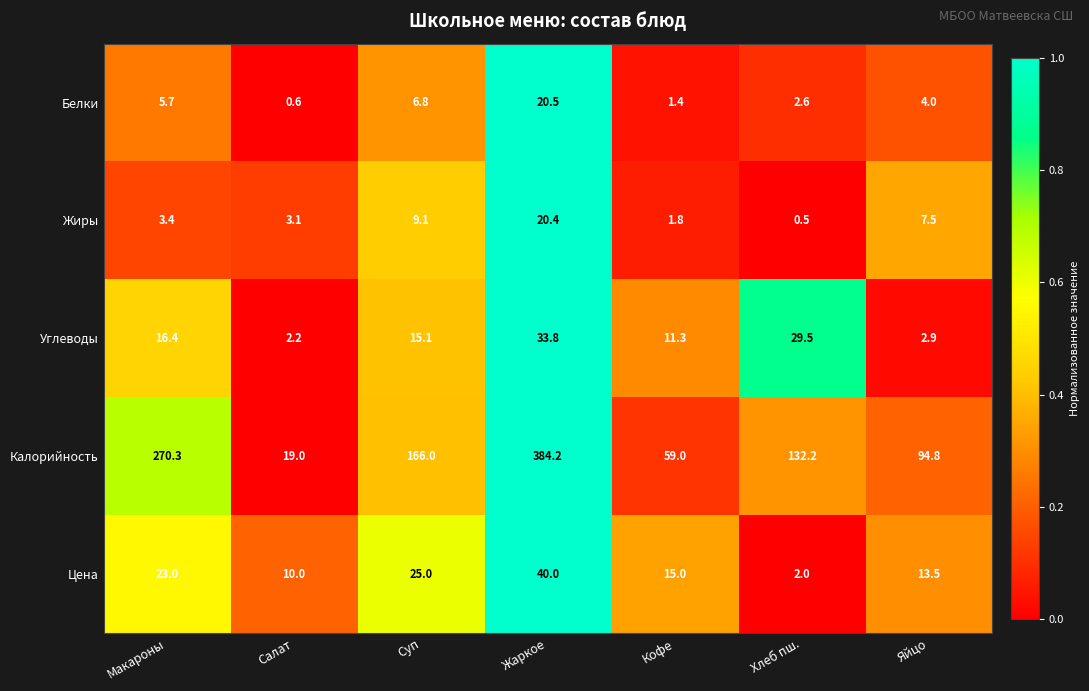

What is the average value of the Белки series?

5.9